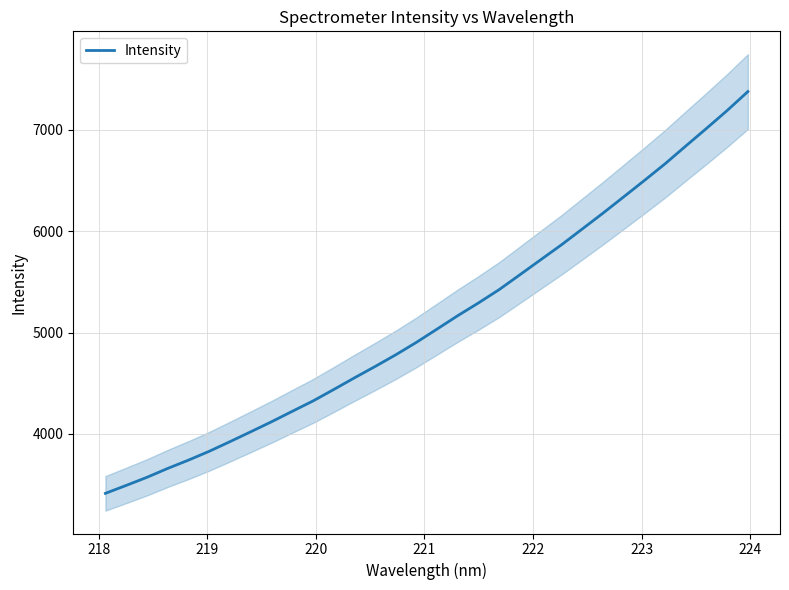

What is the value of the 17th point from the left?

5035.0